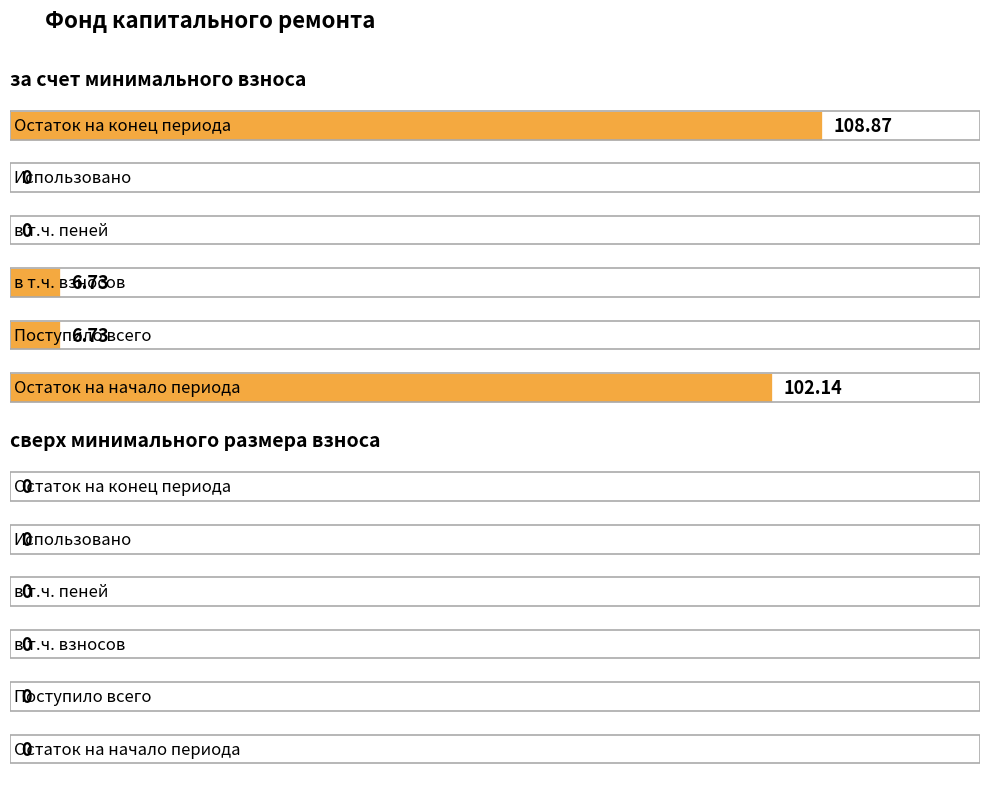

What is the sum of all values?

224.5